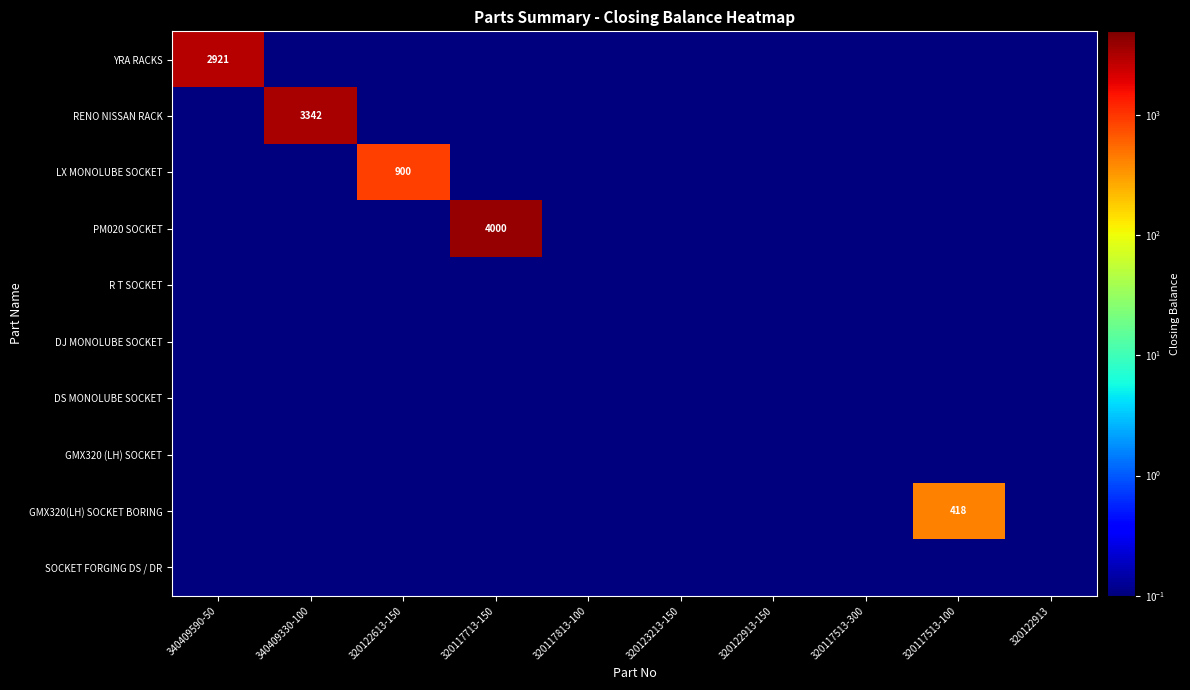

What value does the R T SOCKET series have at 340409590-50?

0.1